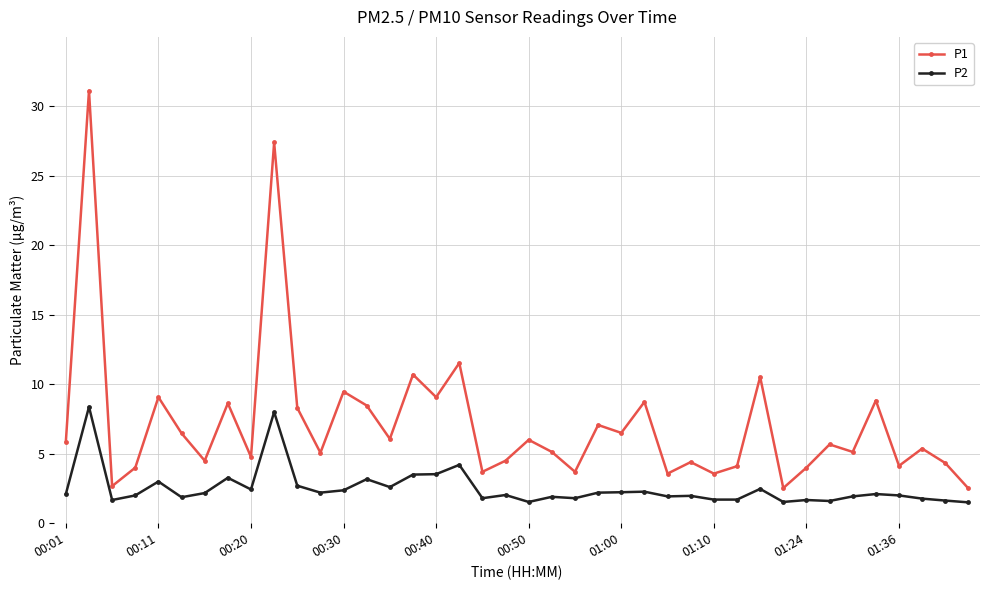

What is the minimum value shown in the chart?

1.5